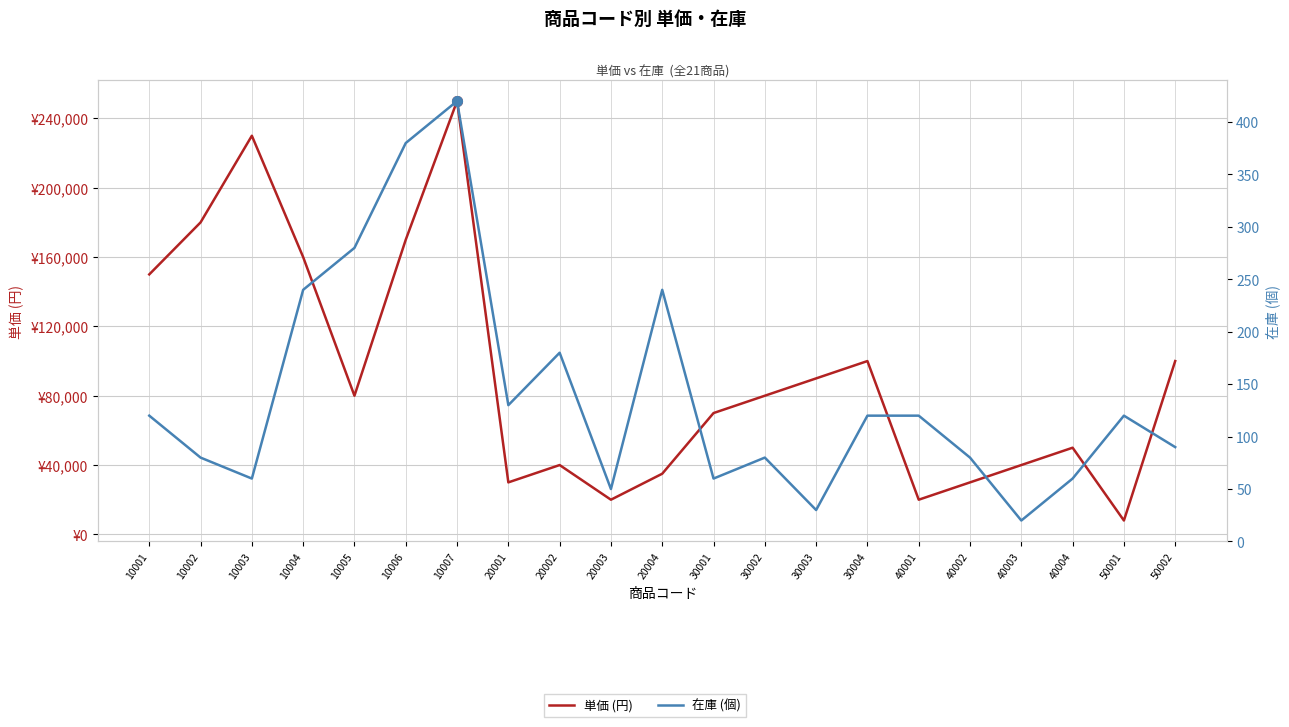

What is the difference between the maximum and minimum values in the 在庫 (個) series?

400